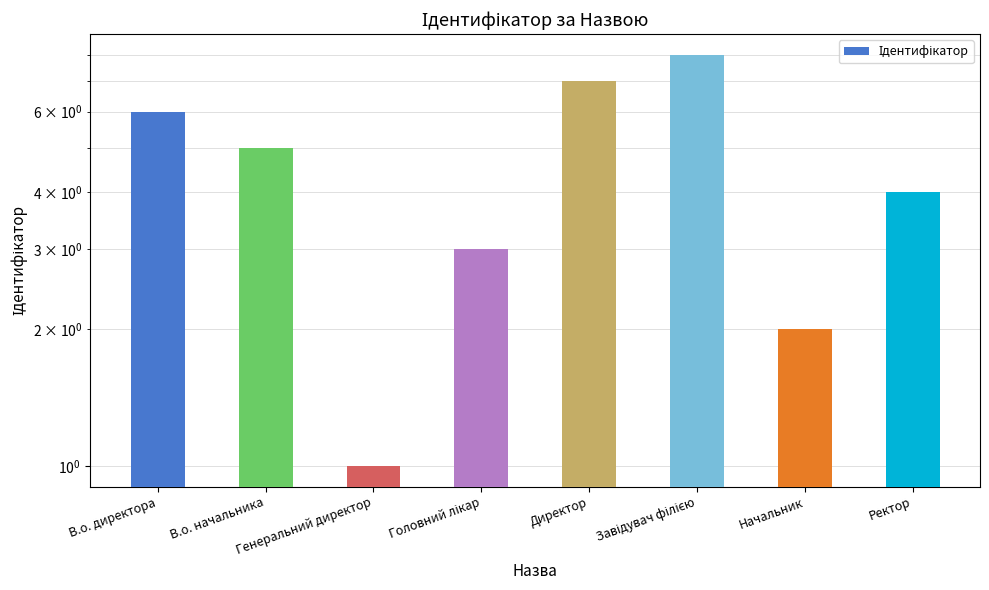

What is the label of the 5th bar from the left?

Директор